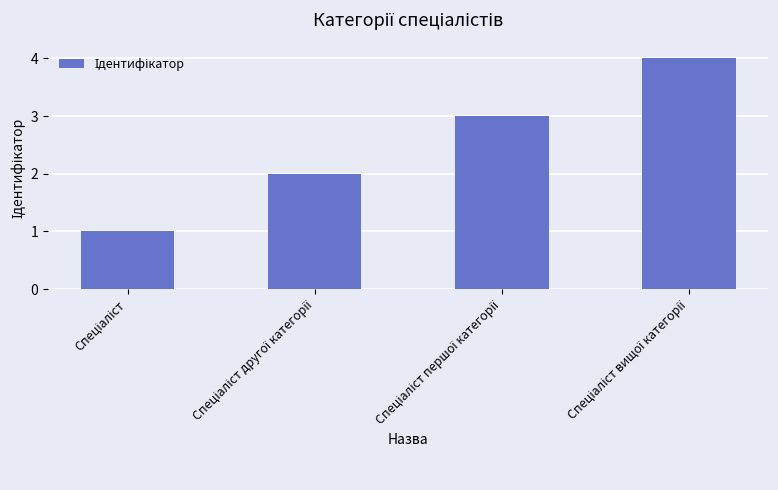

How many bars are there in total?

4